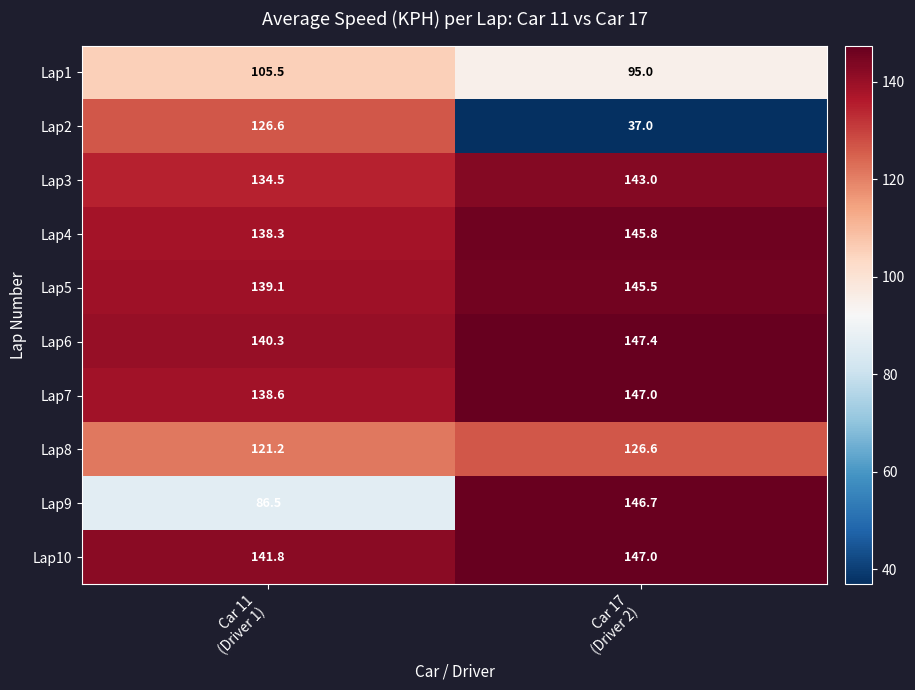

At how many categories does at least one series exceed 106?

2